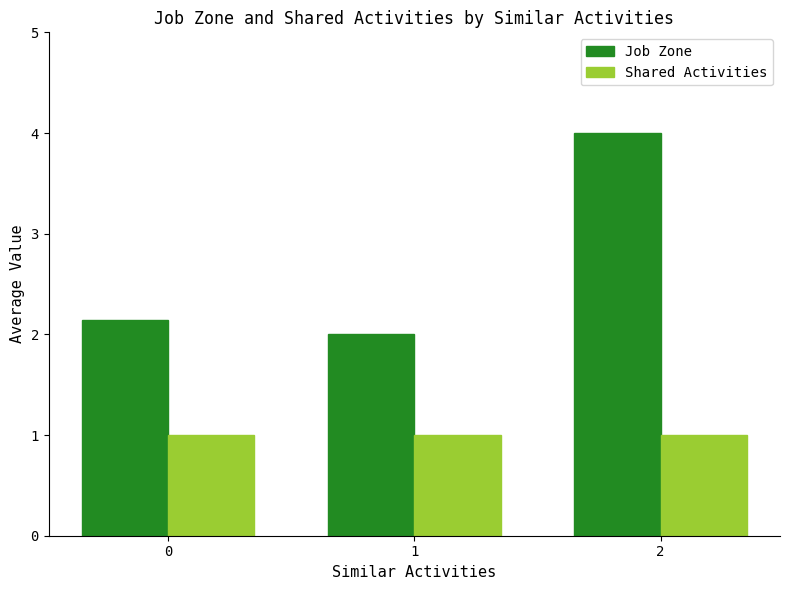

Is it true that Shared Activities equals 1.5 at 2?

False